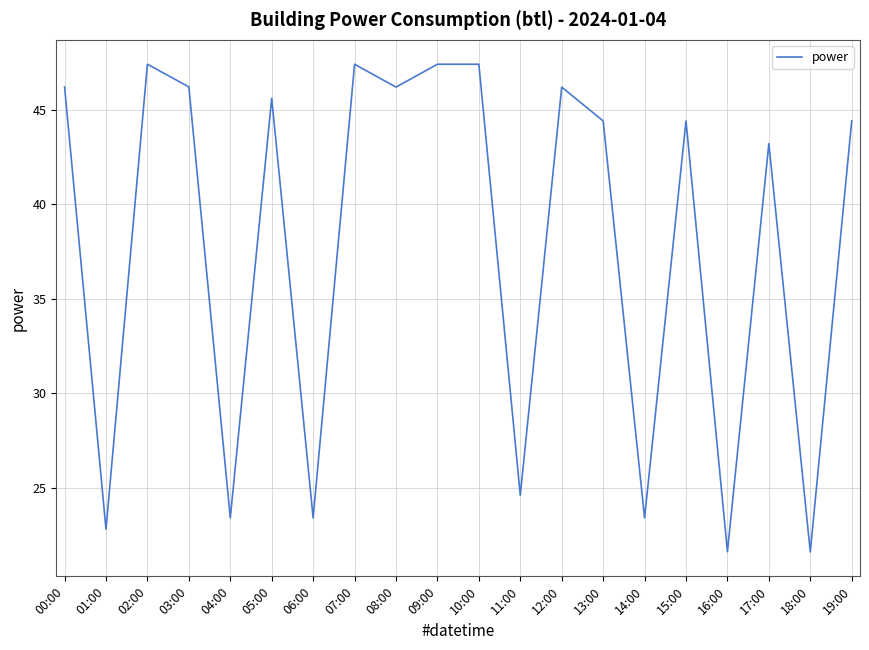

How many lines are shown in the chart?

1